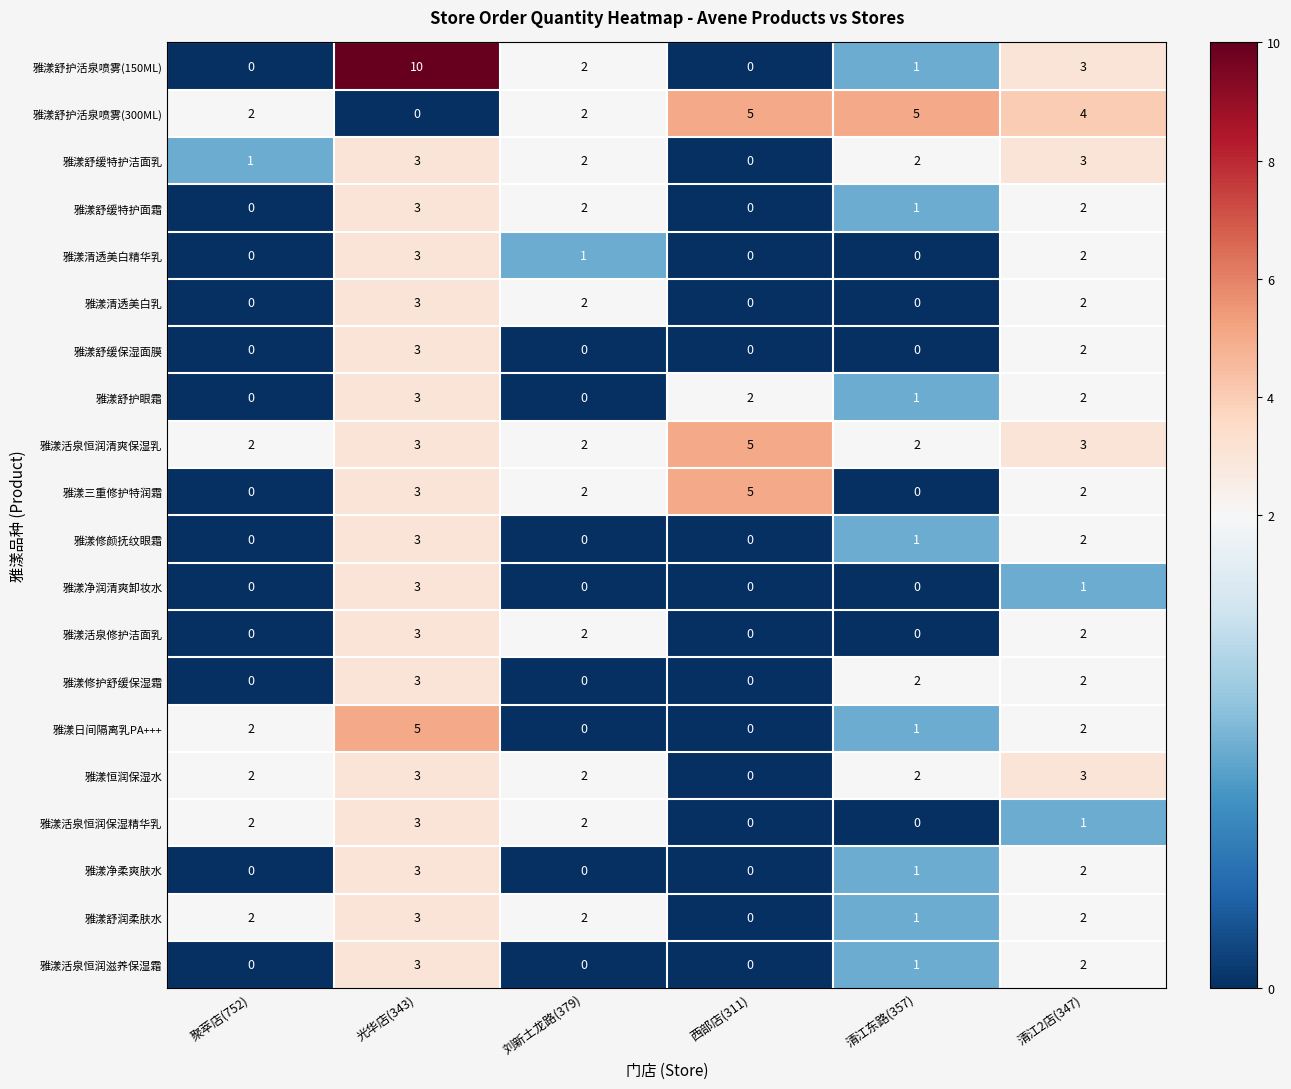

What is the difference between the maximum and minimum values in the 雅漾恒润保湿水 series?

3